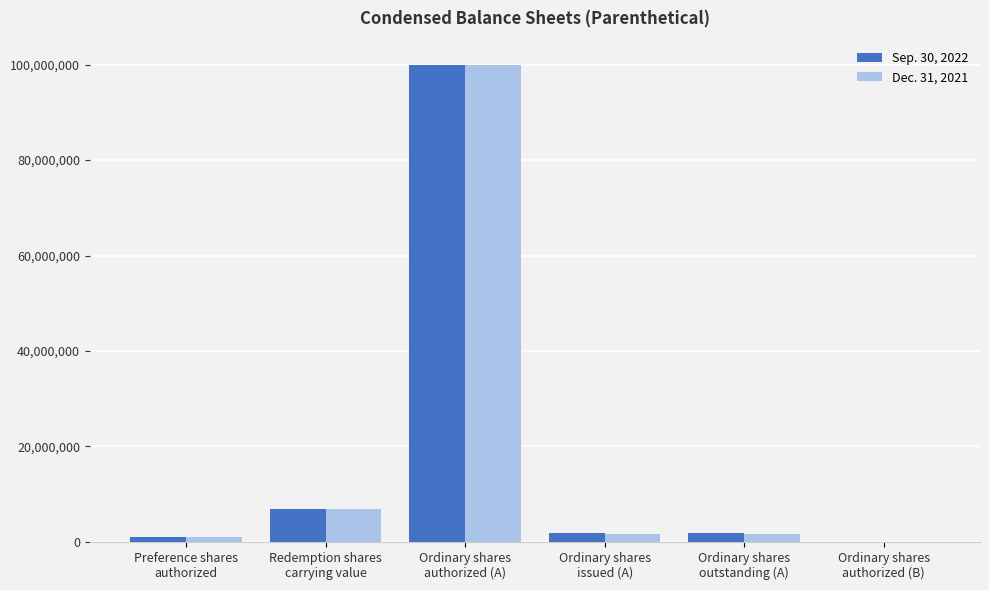

What is the highest value of the Dec. 31, 2021 series?

100000000